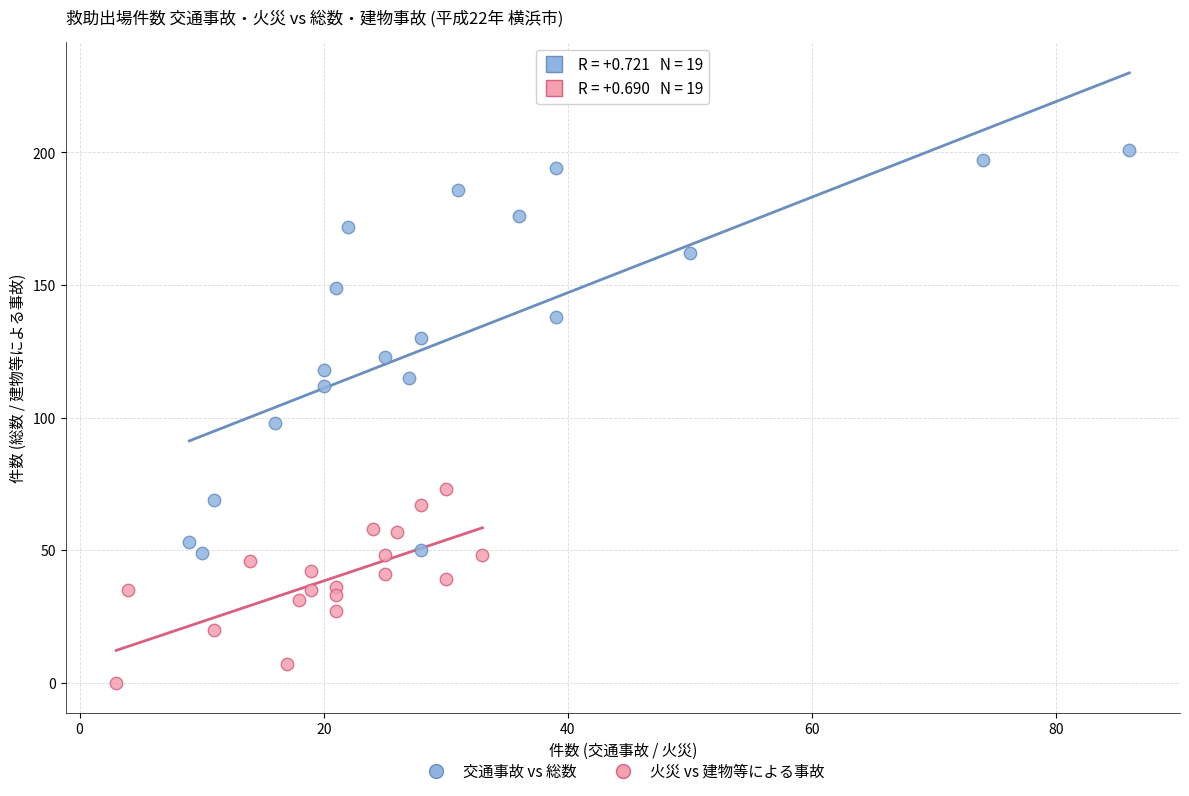

Which series has the widest spread of Y values?

交通事故 vs 総数